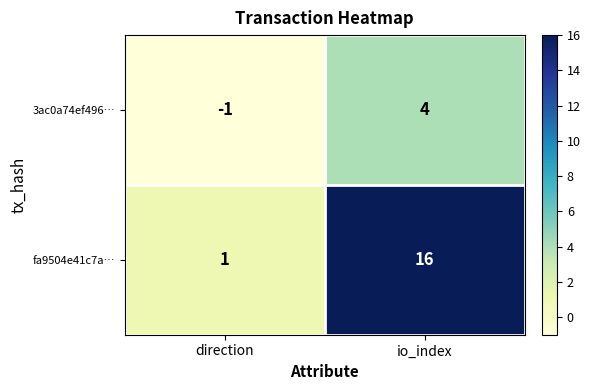

What is the smallest value displayed?

-1